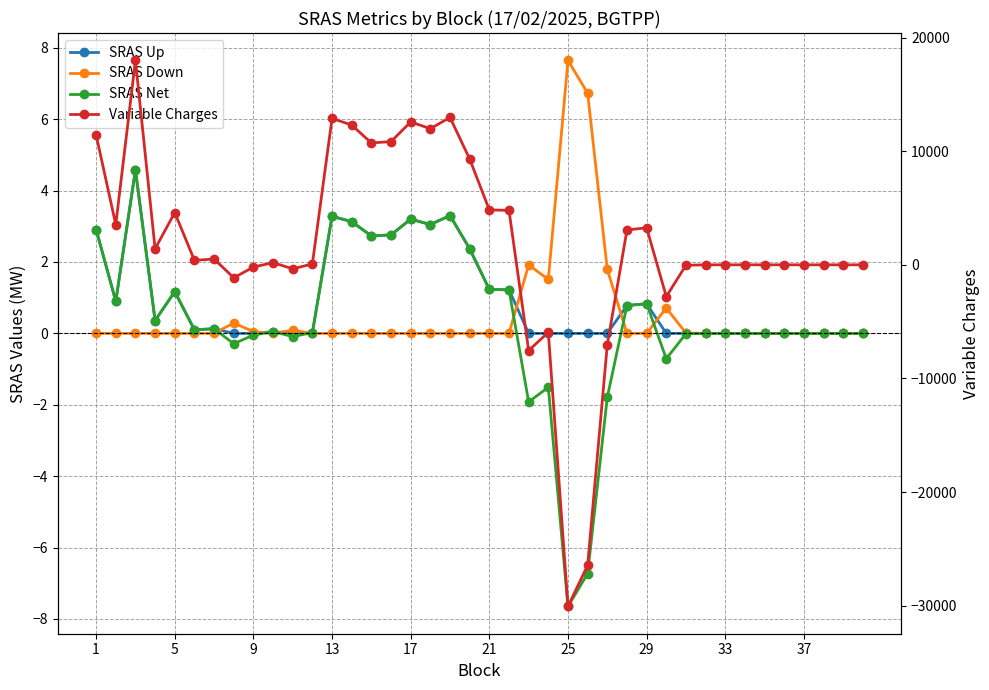

True or false: SRAS Up and SRAS Net intersect in this chart.

False